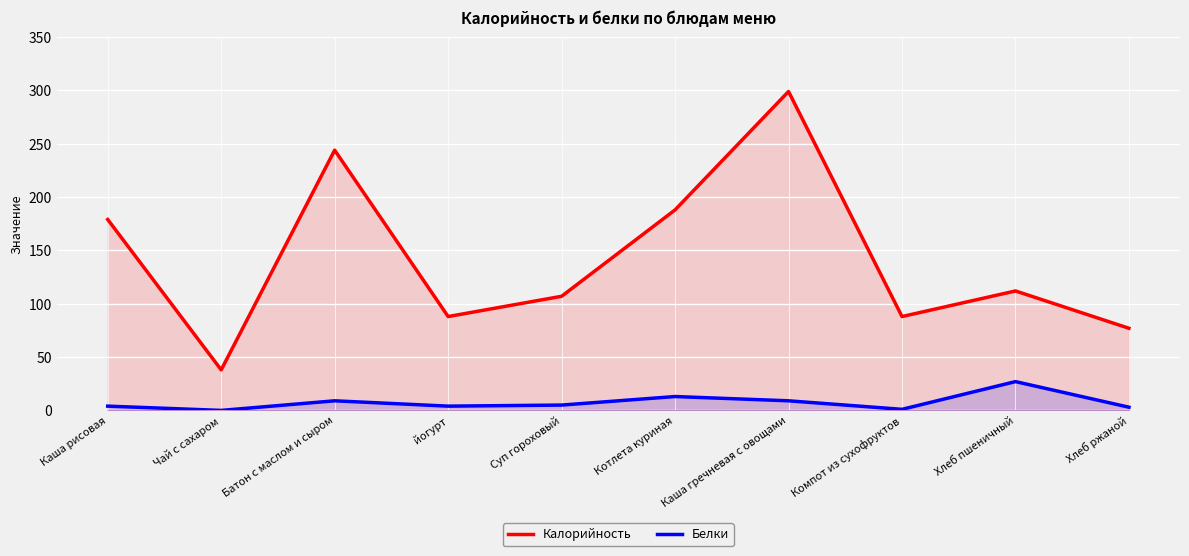

What is the spread (max minus min) of values at Батон с маслом и сыром?

235